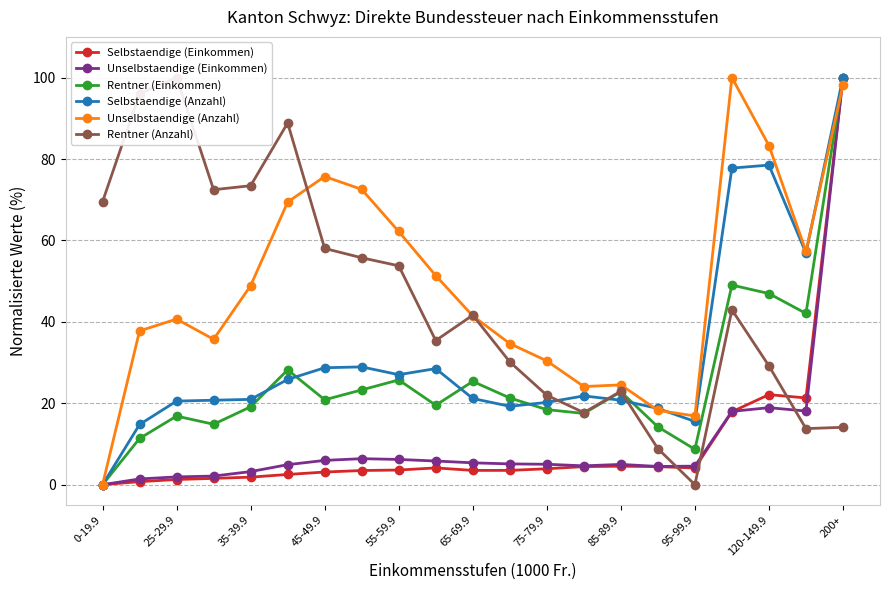

Which series has the widest spread of values?

Selbstaendige (Einkommen)